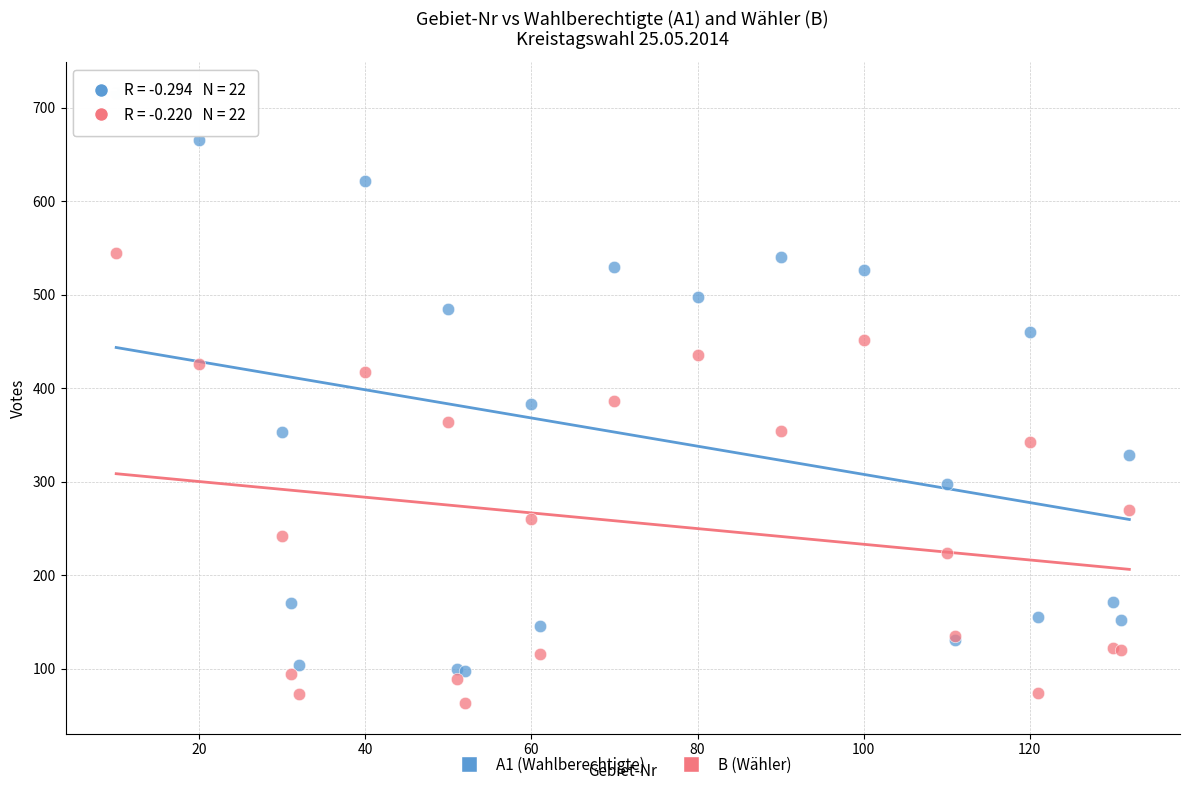

In the A1 (Wahlberechtigte) series, what Y value is closest to 406?

383